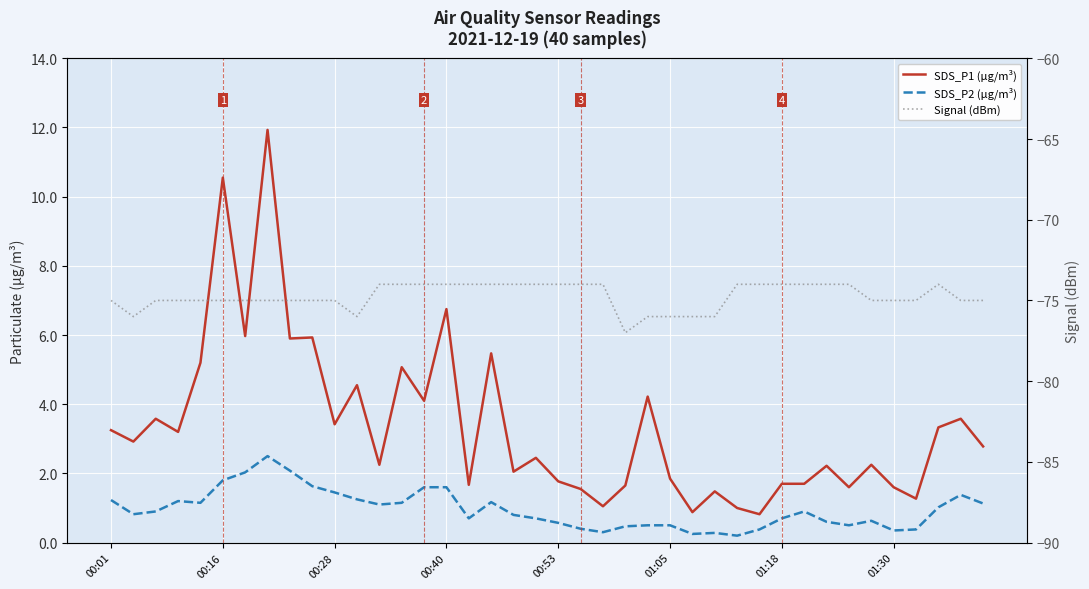

In SDS_P2 (µg/m³), how many points are lower than both neighbors (excluding endpoints)?

9